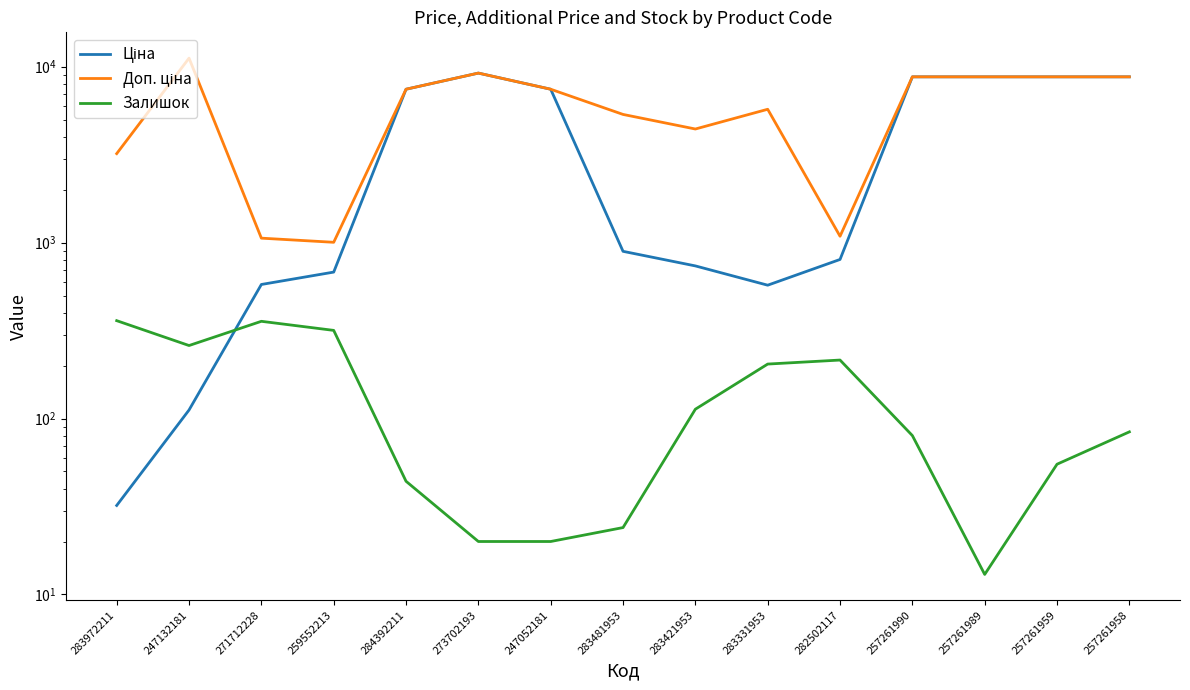

Between 247132181 and 284392211, which series saw the biggest shift?

Ціна